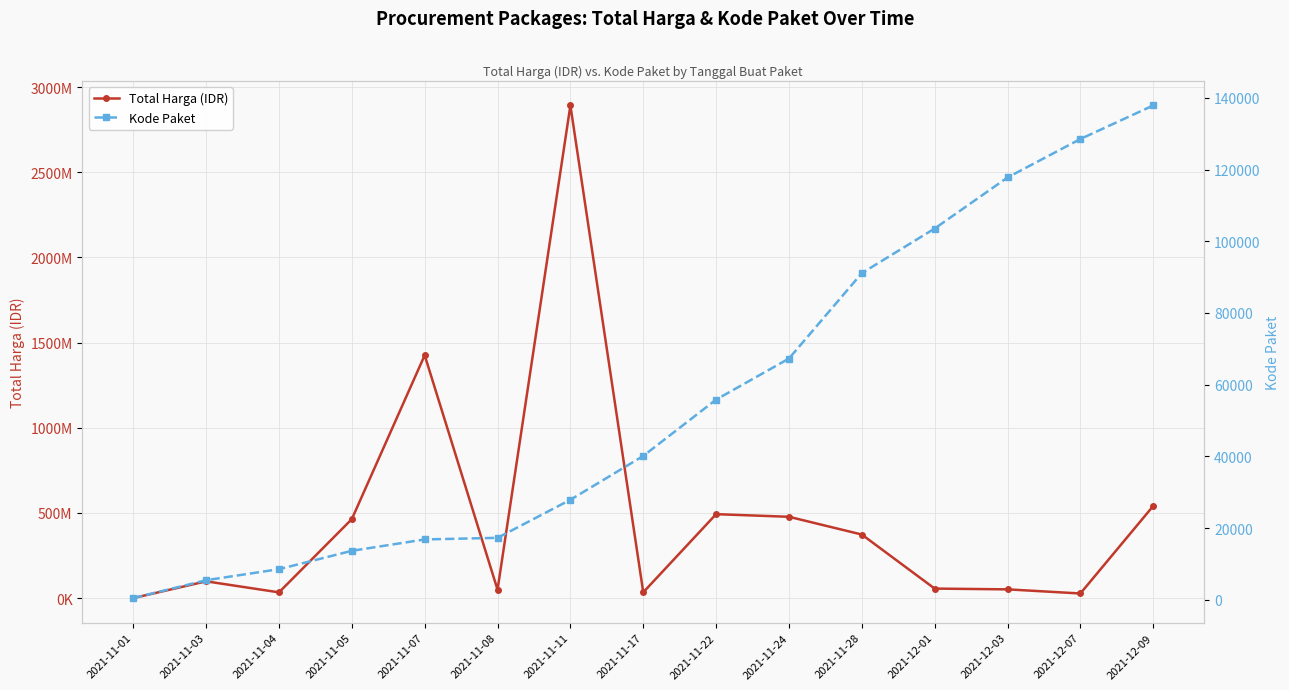

Rank the series by their maximum value, from lowest to highest.

Kode Paket, Total Harga (IDR)